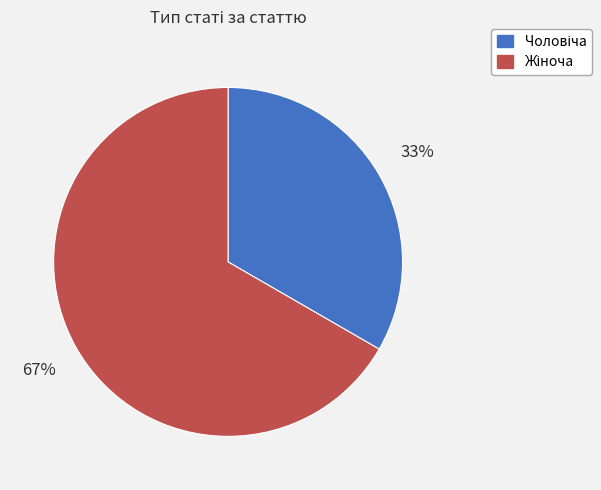

To the nearest percent, what is the average slice percentage?

50%